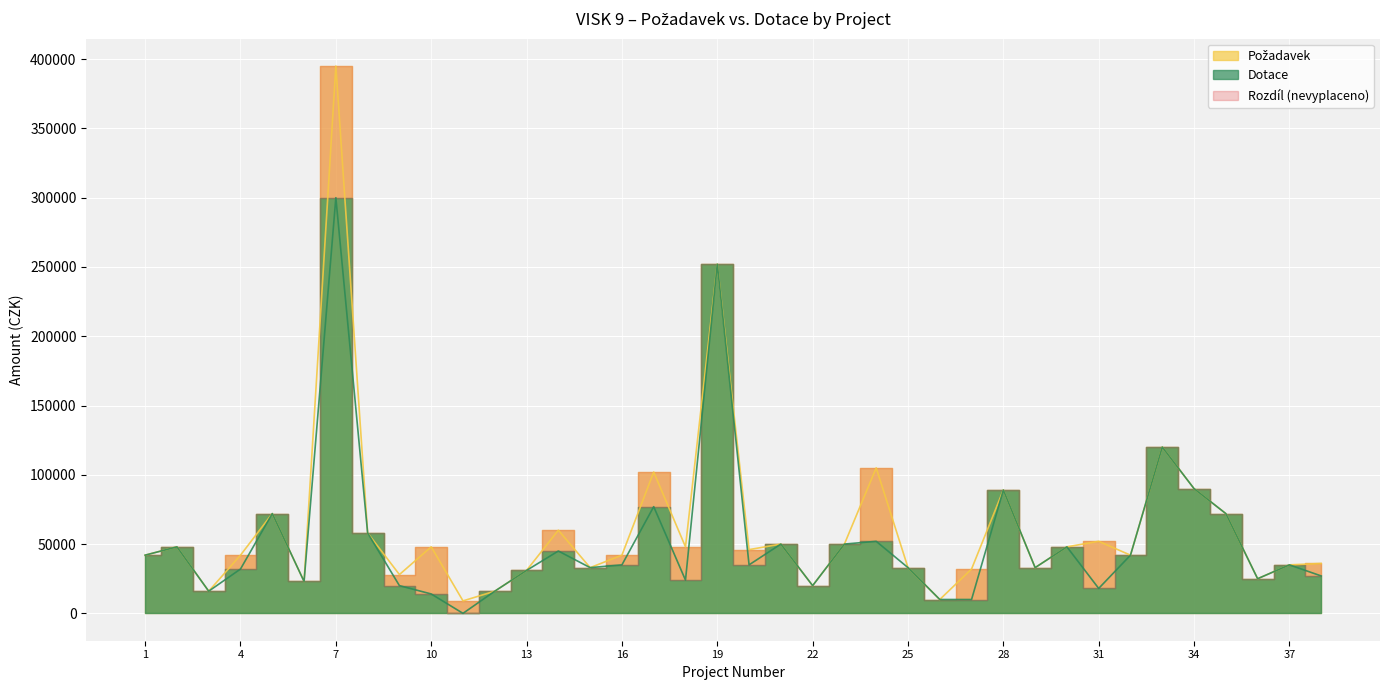

Is the value of Požadavek at 21 greater than the value of Dotace at 9?

Yes